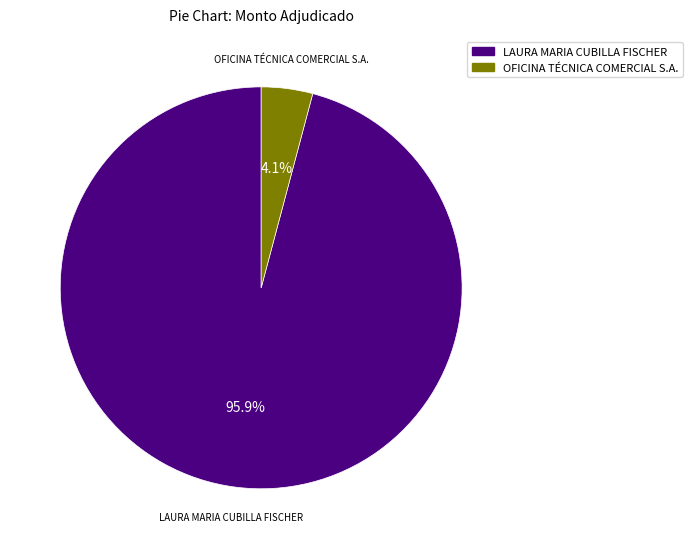

Is there a majority slice in this chart?

Yes